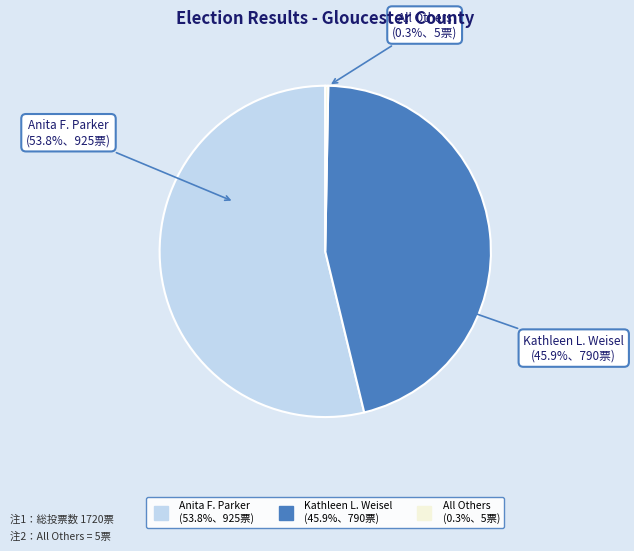

To the nearest percent, what is the difference between the Kathleen L. Weisel and All Others slice percentages?

46%